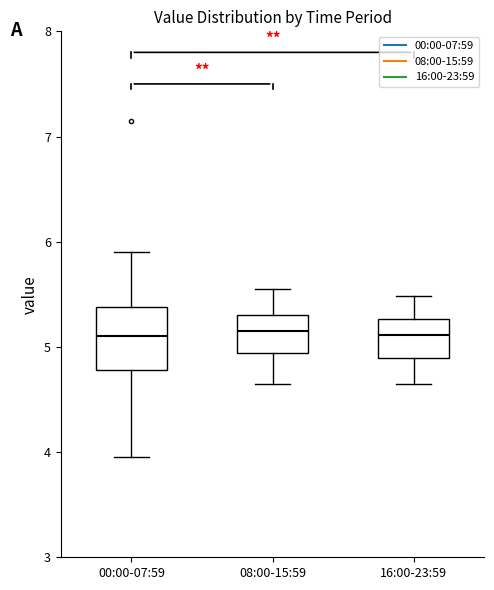

Which box is the tallest, from its lower edge to its upper edge?

00:00-07:59